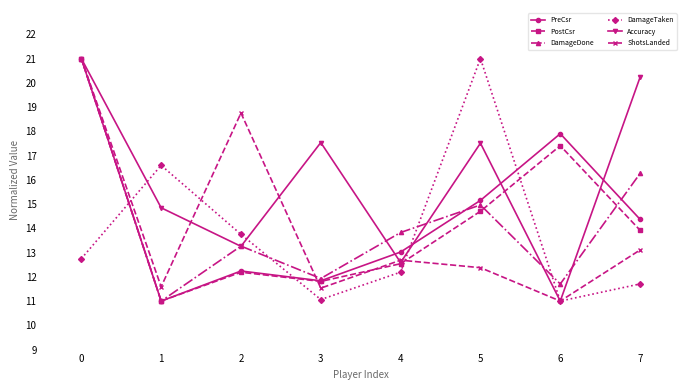

At which label is PreCsr closest to 16?

5